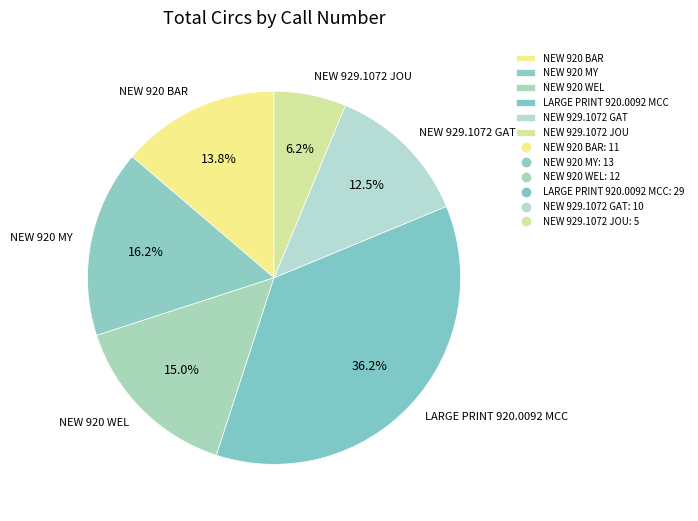

How many segments does this pie chart have?

6